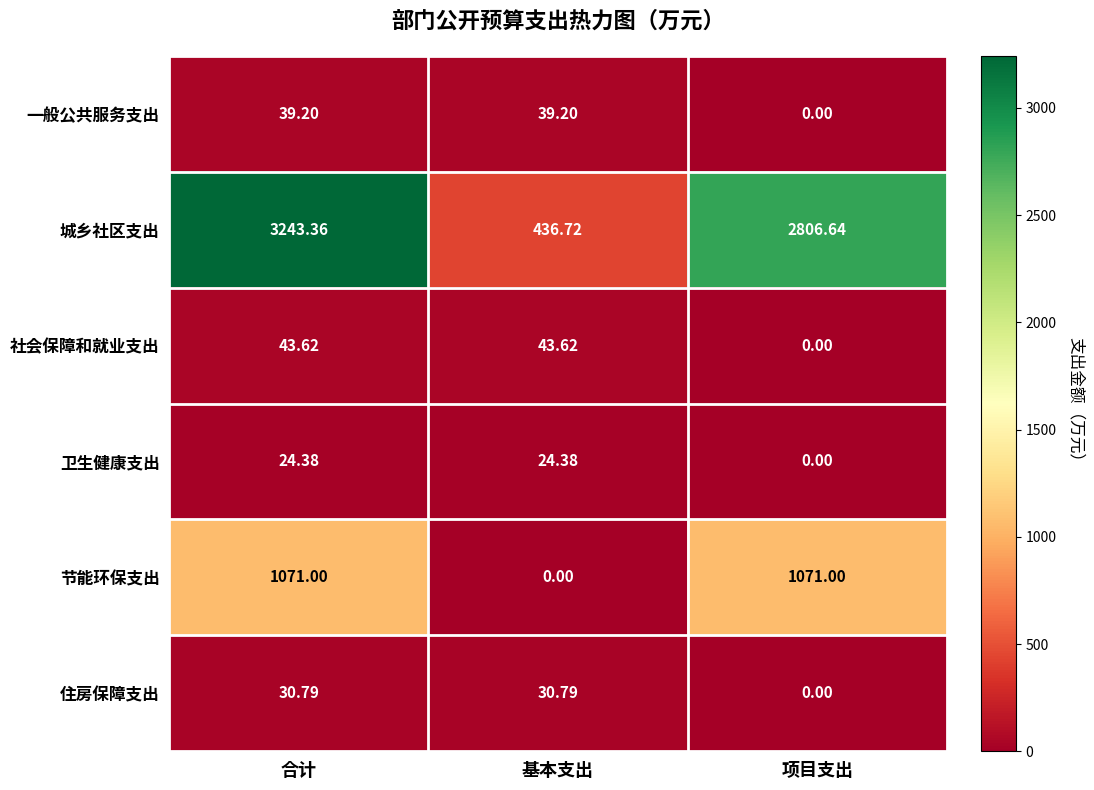

At which label does 住房保障支出 first exceed 30?

合计